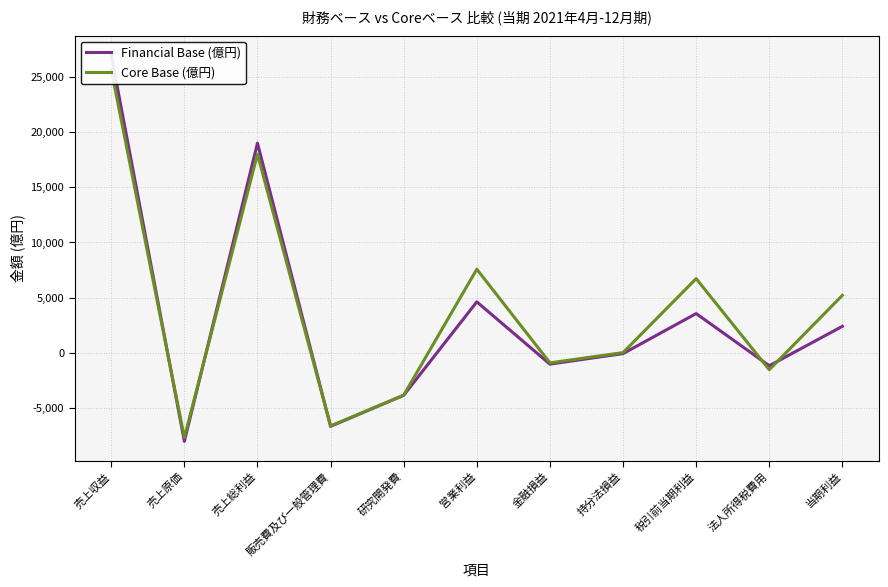

What are all the series names shown in the legend?

Financial Base (億円), Core Base (億円)